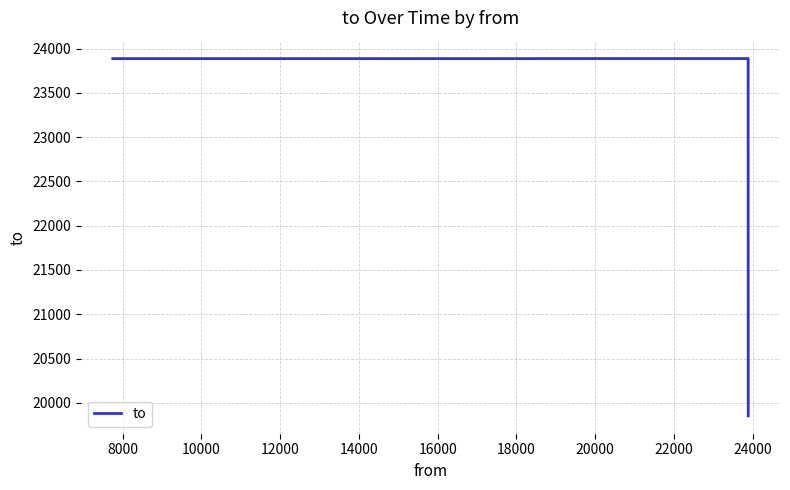

True or false: the data has more than 1 interior local peaks.

False